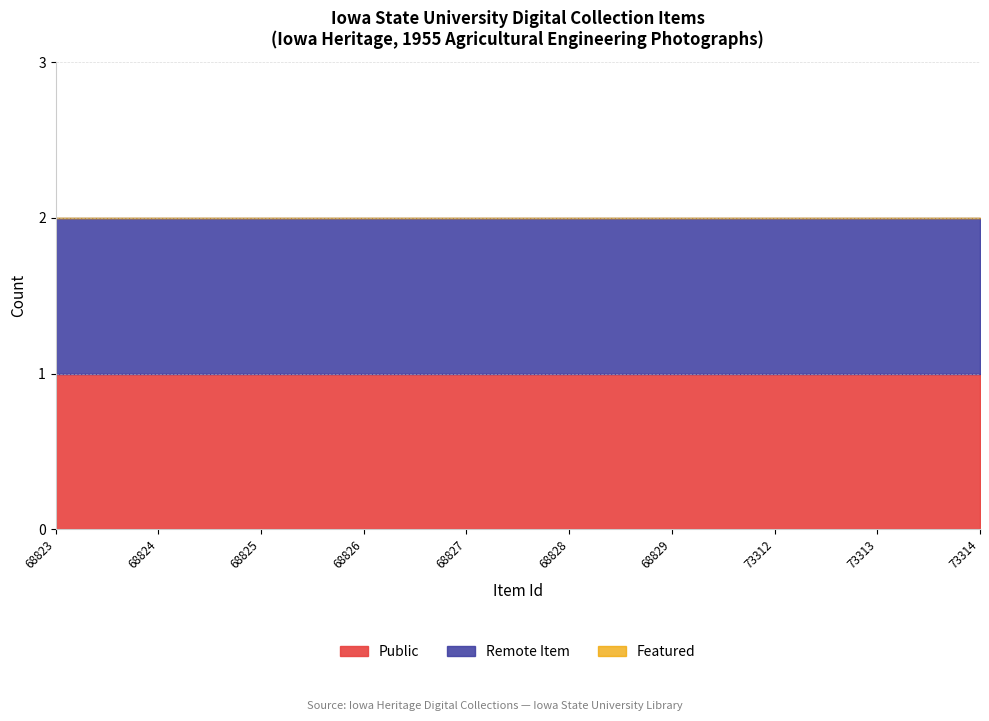

True or false: Remote Item has more than 0 interior local peaks.

False